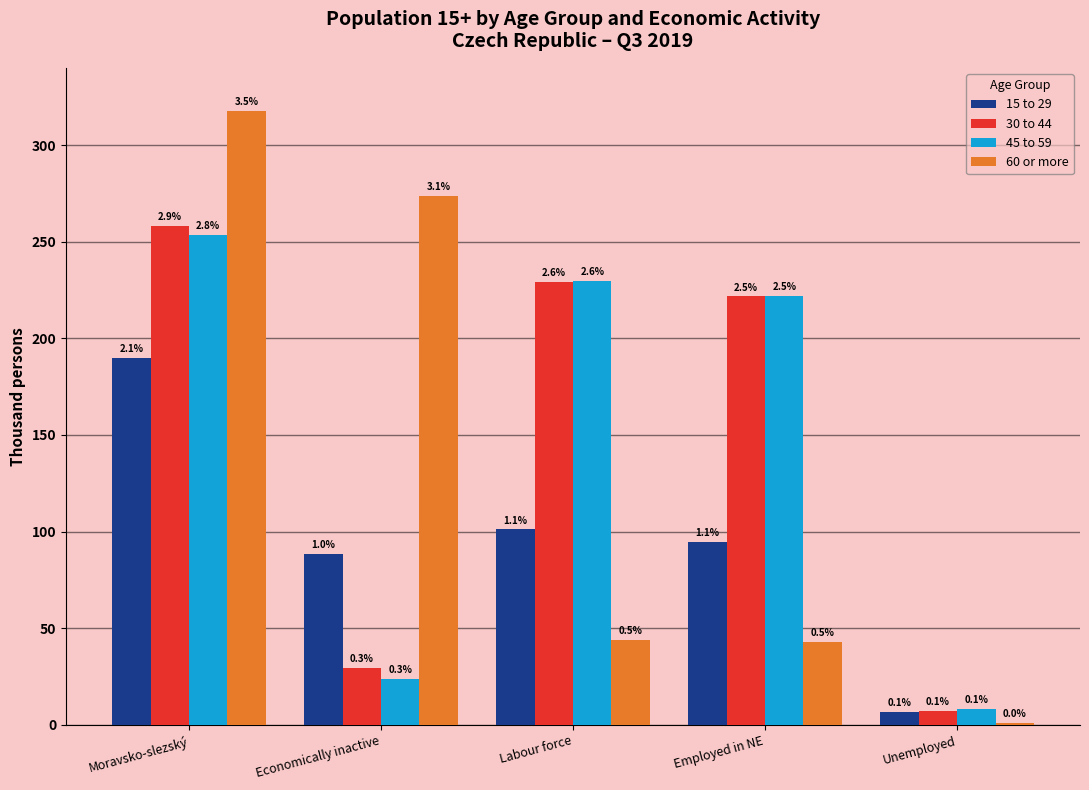

What is the label of the 4th bar from the left?

Employed in NE